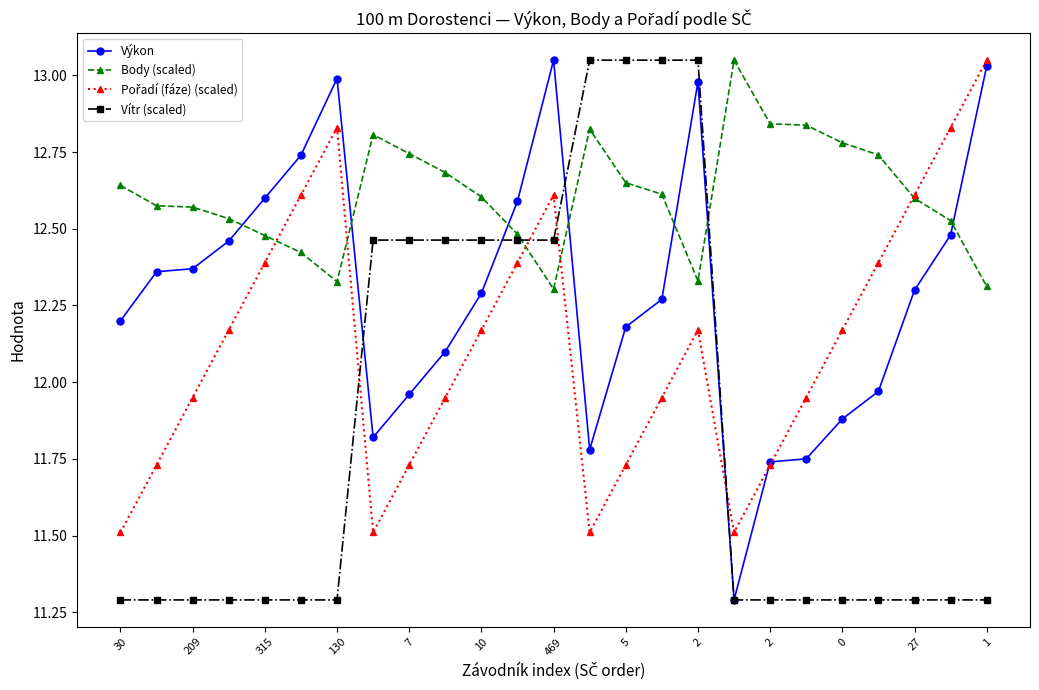

Which series has the largest total across all categories?

Body (scaled)